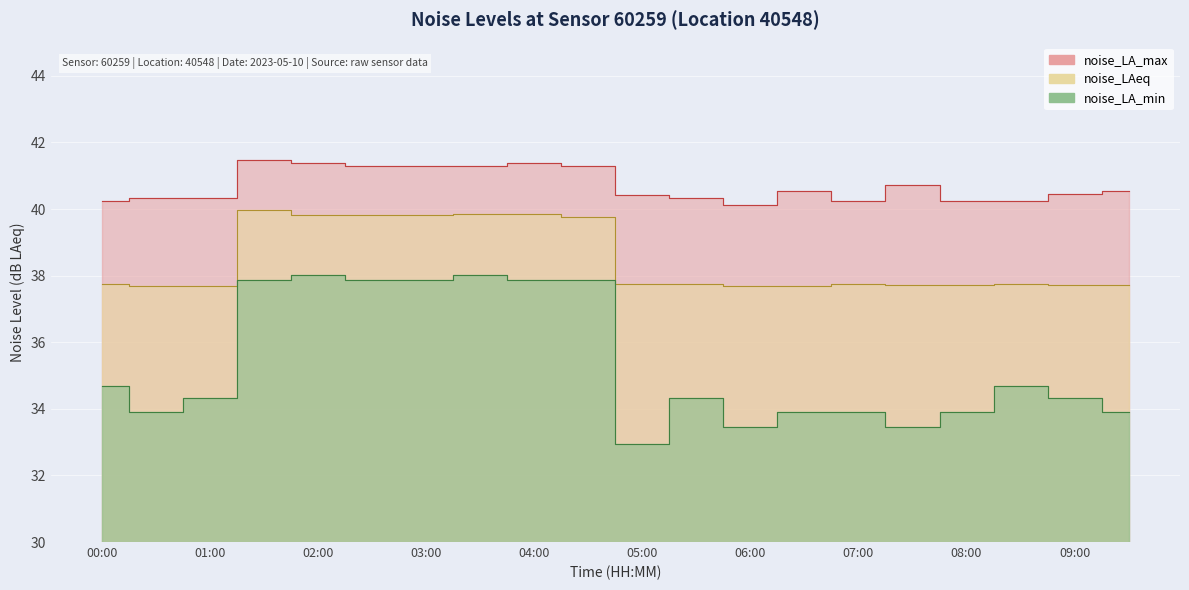

Which category has the lowest value across all series?

05:00